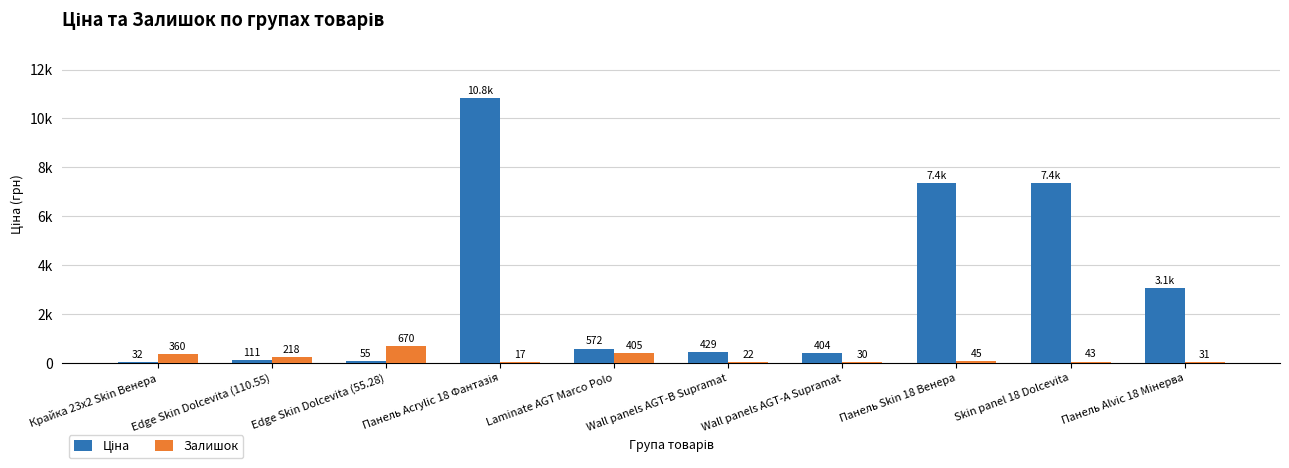

Is the value of Залишок at Панель Alvic 18 Мінерва greater than the value of Ціна at Панель Alvic 18 Мінерва?

No